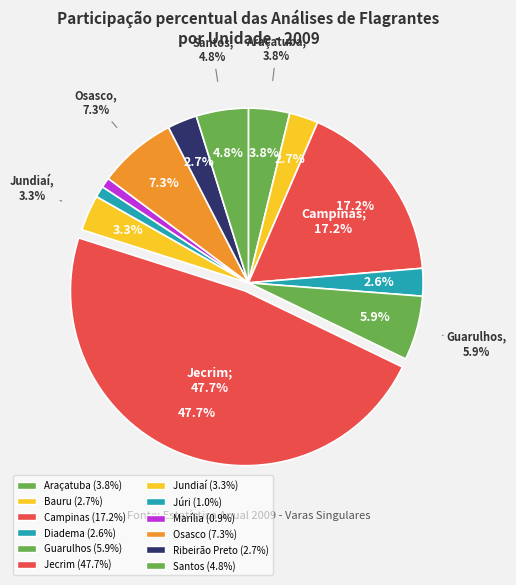

To the nearest percent, what is the average slice percentage?

8%